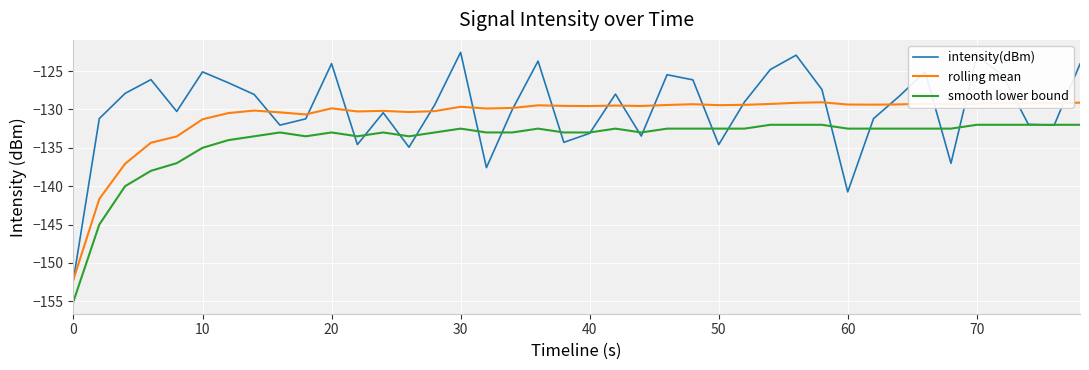

What is the minimum value for smooth lower bound?

-155.0